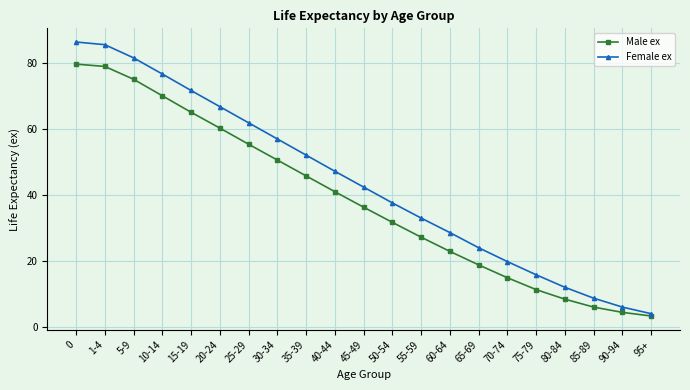

Is the value of Male ex at 85-89 greater than the value of Female ex at 45-49?

No